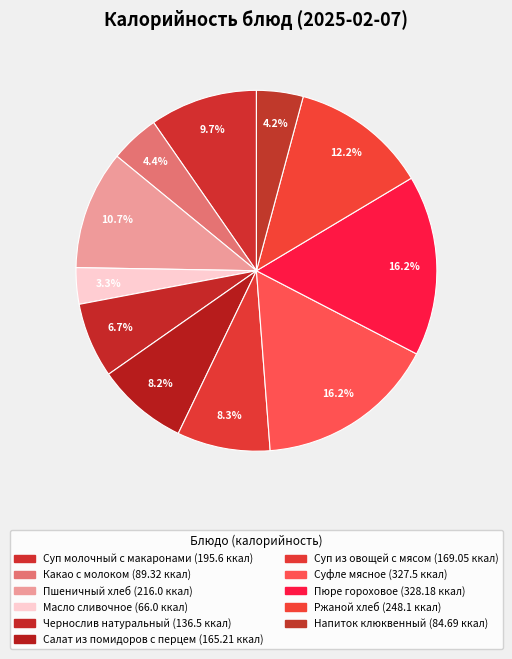

How many slices are in this pie chart?

11